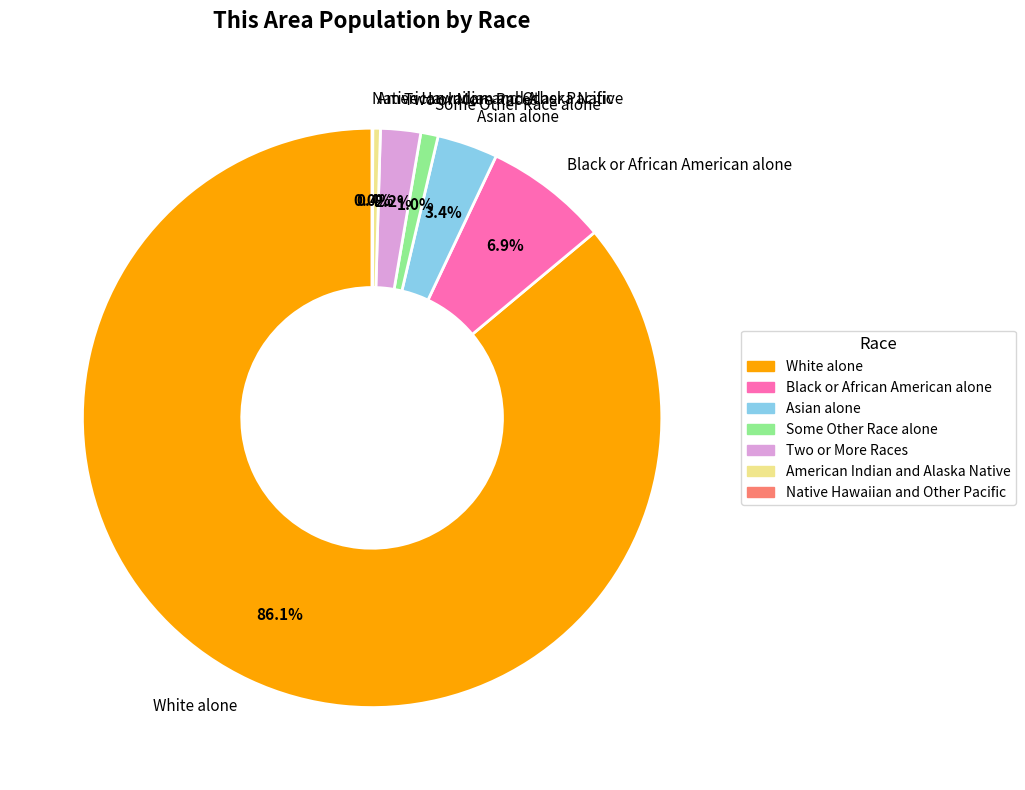

To the nearest percent, what is the combined percentage of Two or More Races and Some Other Race alone?

3%